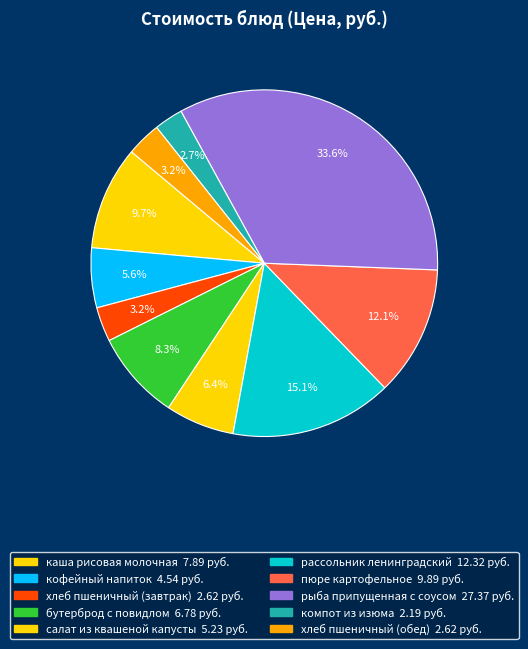

Do кофейный напиток and салат из квашеной капусты together represent more than half of the pie?

No